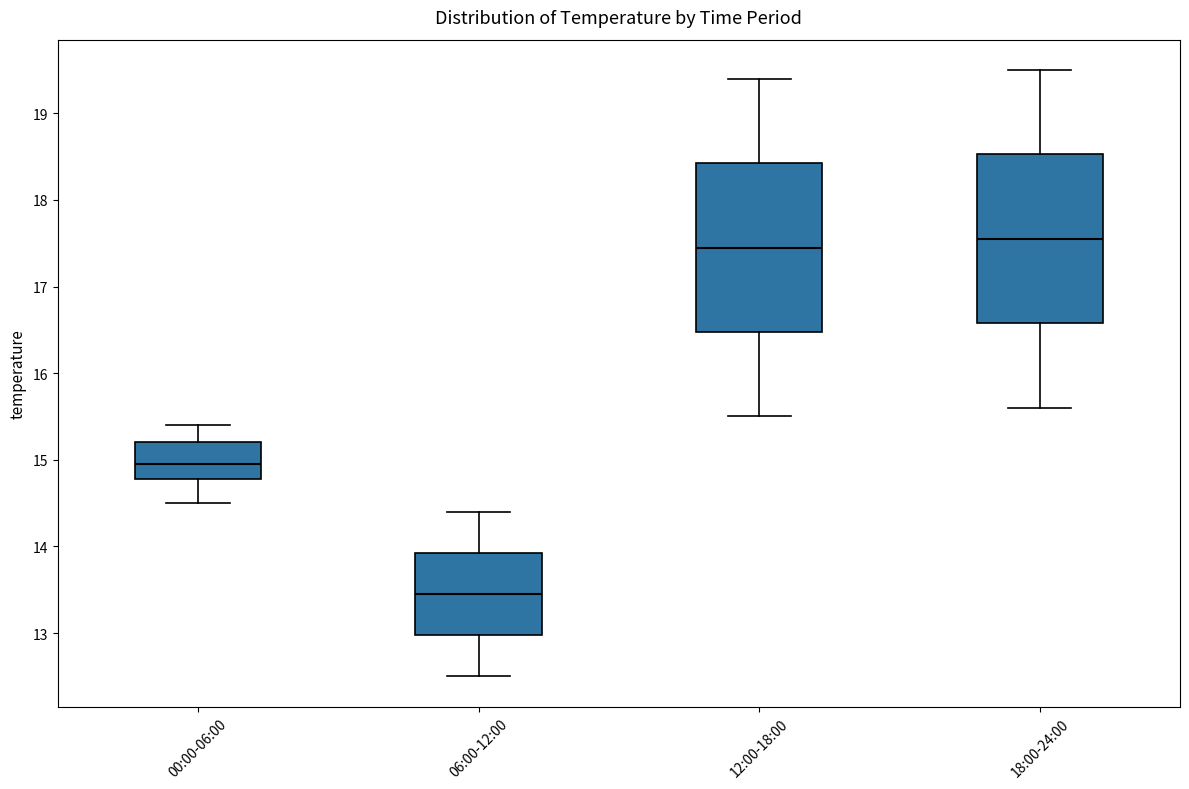

Reading left to right, read every box against the y-axis: the position of its median line, the range the box covers, and the ends of its whiskers. The values are not printed on the chart, so give them approximately, as read against the axis.

00:00-06:00: median 15.0, box 14.8 to 15.2, whiskers 14.5 to 15.4
06:00-12:00: median 13.5, box 13.0 to 13.9, whiskers 12.5 to 14.4
12:00-18:00: median 17.5, box 16.5 to 18.4, whiskers 15.5 to 19.4
18:00-24:00: median 17.6, box 16.6 to 18.5, whiskers 15.6 to 19.5